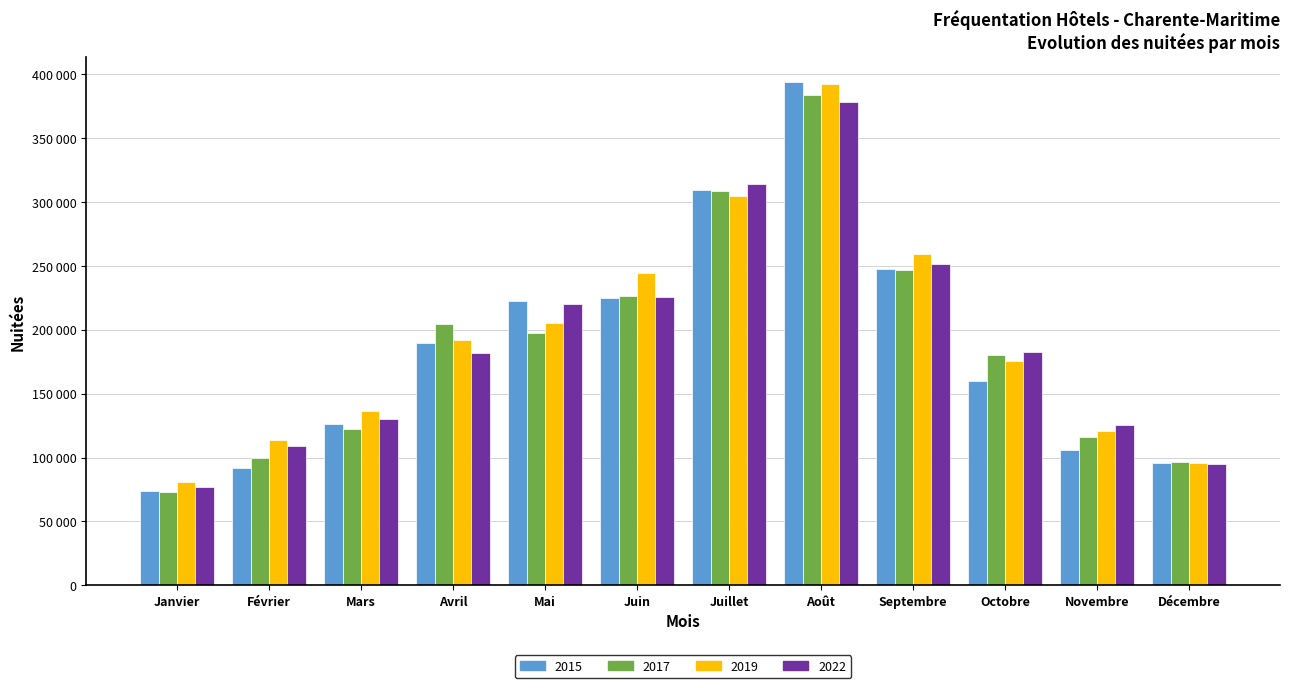

Reading left to right, extract all data points from this chart.

2015: Janvier=73854.0	Février=91701.0	Mars=125989.0	Avril=189443.0	Mai=222783.0	Juin=224768.0	Juillet=309439.0	Août=393657.0	Septembre=247864.0	Octobre=159888.0	Novembre=106182.0	Décembre=96011.0
2017: Janvier=73130.0	Février=99459.0	Mars=122687.0	Avril=204303.0	Mai=197756.0	Juin=226201.0	Juillet=308375.0	Août=383859.0	Septembre=247000.0	Octobre=179904.0	Novembre=116096.0	Décembre=96373.0
2019: Janvier=81002.0	Février=113497.0	Mars=136513.0	Avril=191858.0	Mai=205452.0	Juin=244028.0	Juillet=304525.0	Août=392526.0	Septembre=258904.0	Octobre=175348.0	Novembre=121139.0	Décembre=95948.0
2022: Janvier=77066.6	Février=108877.3	Mars=130011.9	Avril=181436.9	Mai=219770.8	Juin=225534.3	Juillet=313676.2	Août=378184.1	Septembre=251629.6	Octobre=182667.4	Novembre=125459.9	Décembre=94605.5